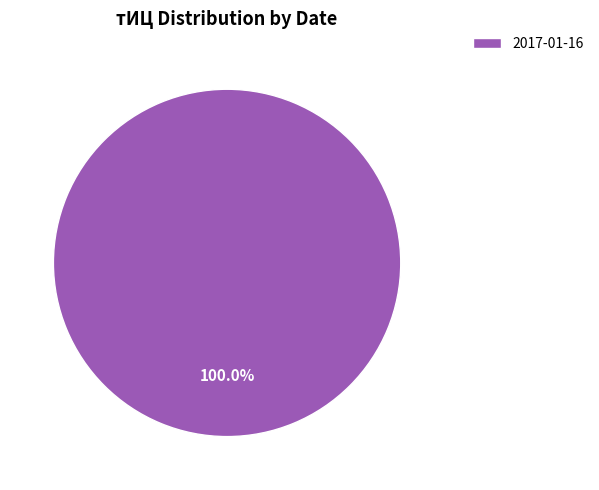

Rank the categories by value from highest to lowest.

2017-01-16